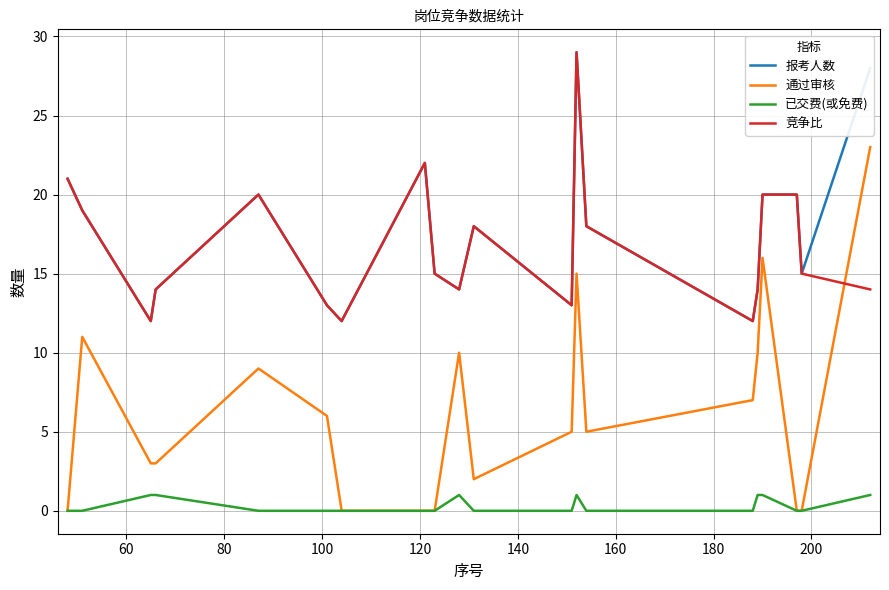

Which series ends up on top after the final intersection of 通过审核 and 竞争比?

通过审核